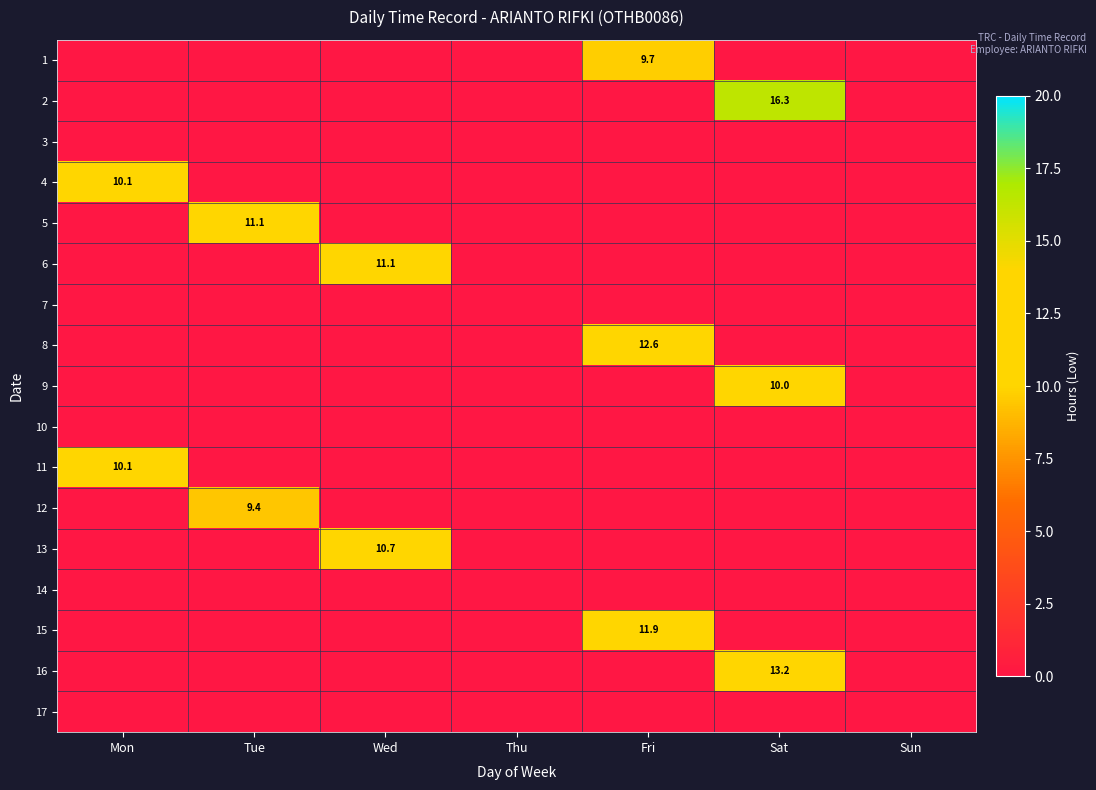

The 1 series shows 9.7 at Fri. True or false?

True